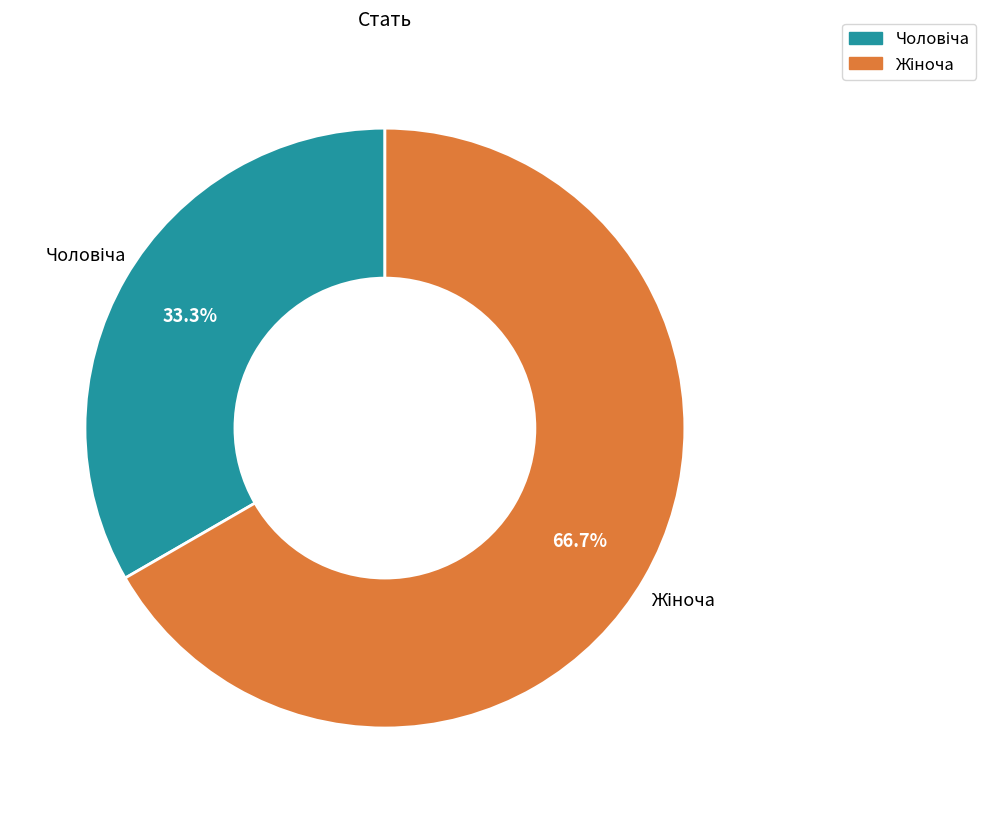

Is there a majority slice in this chart?

Yes